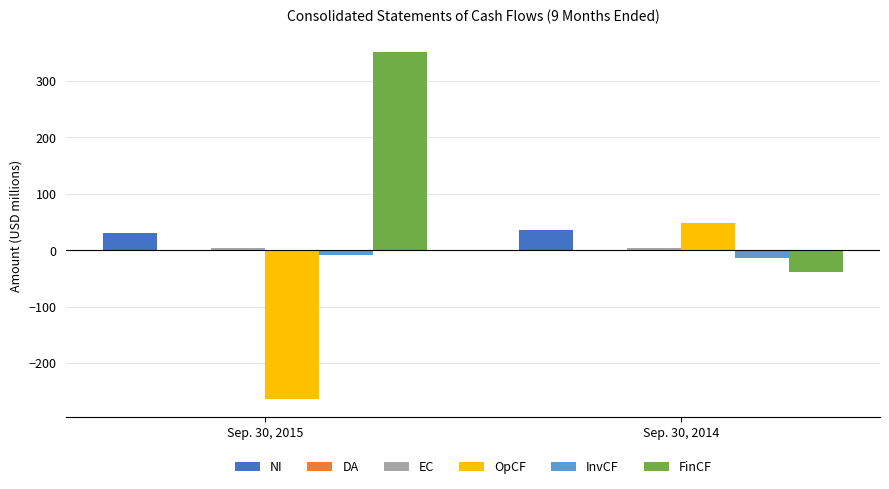

At which category does the chart reach its peak across all series?

Sep. 30, 2015